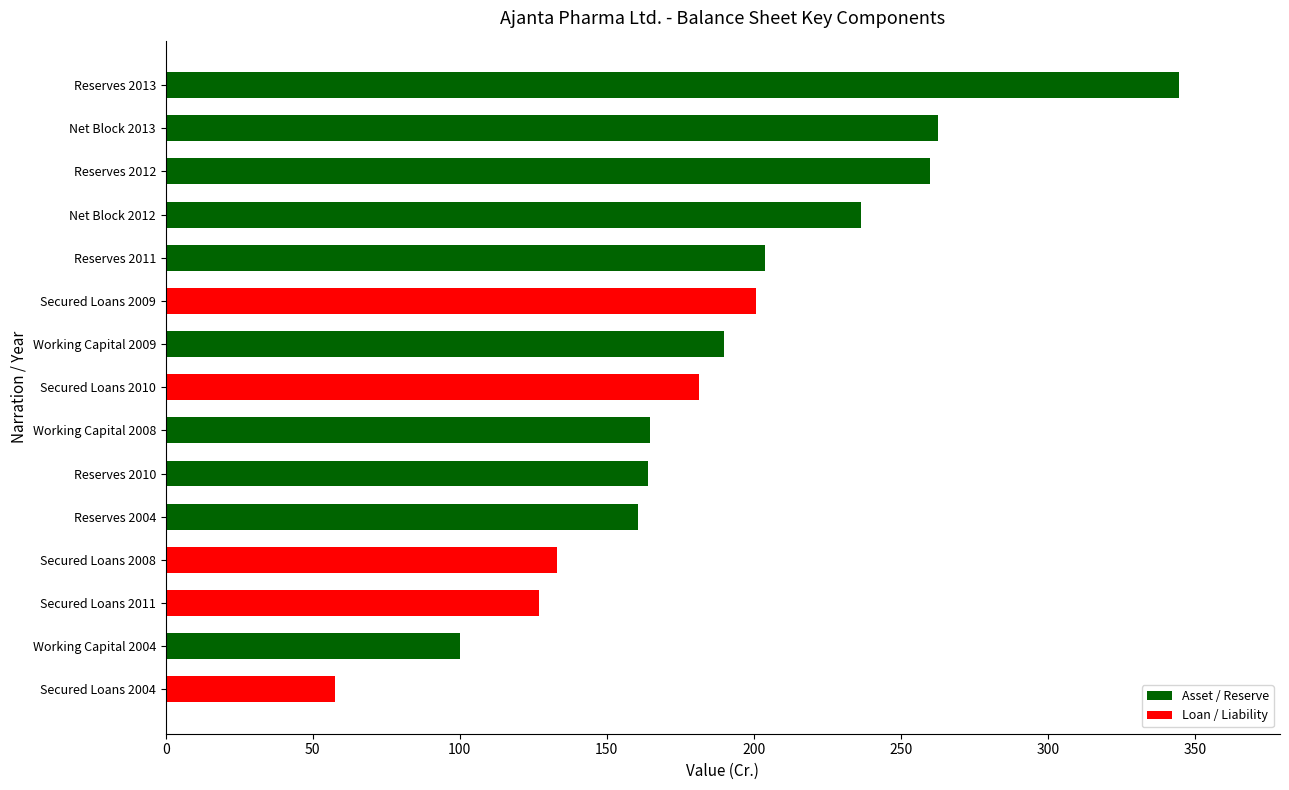

What is the change in value from Secured Loans 2004 to Secured Loans 2010?

+123.9